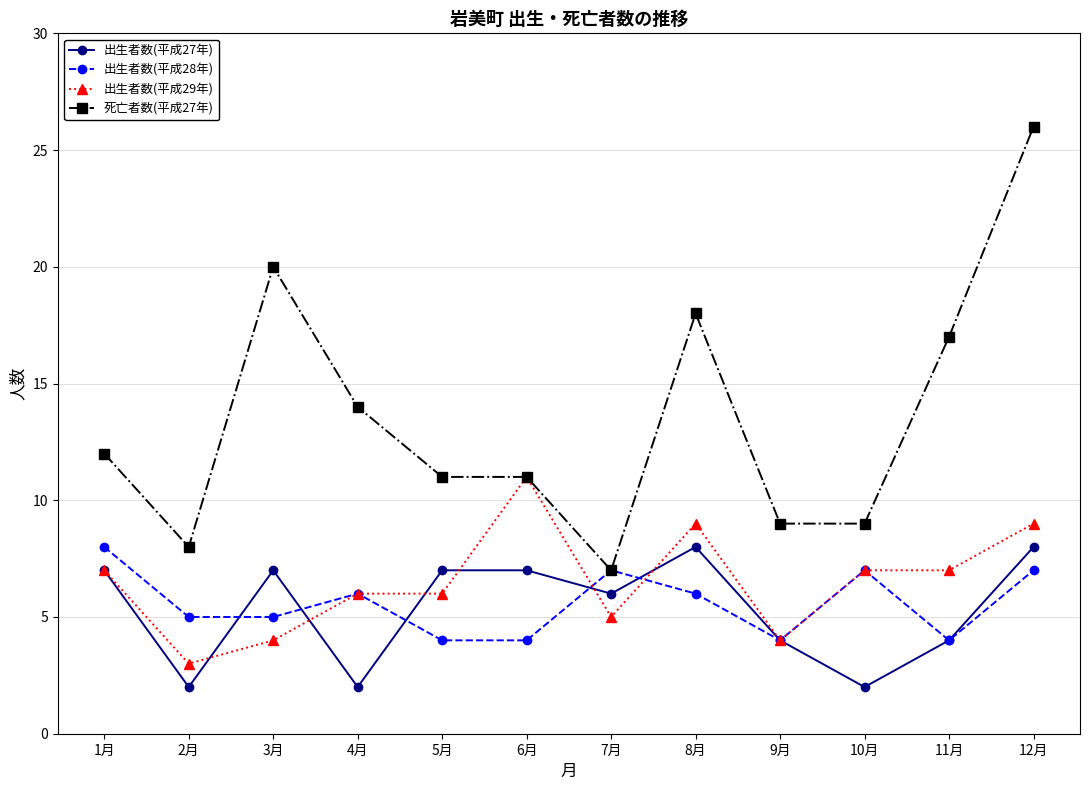

What is the difference between the maximum and minimum values in the 出生者数(平成28年) series?

4